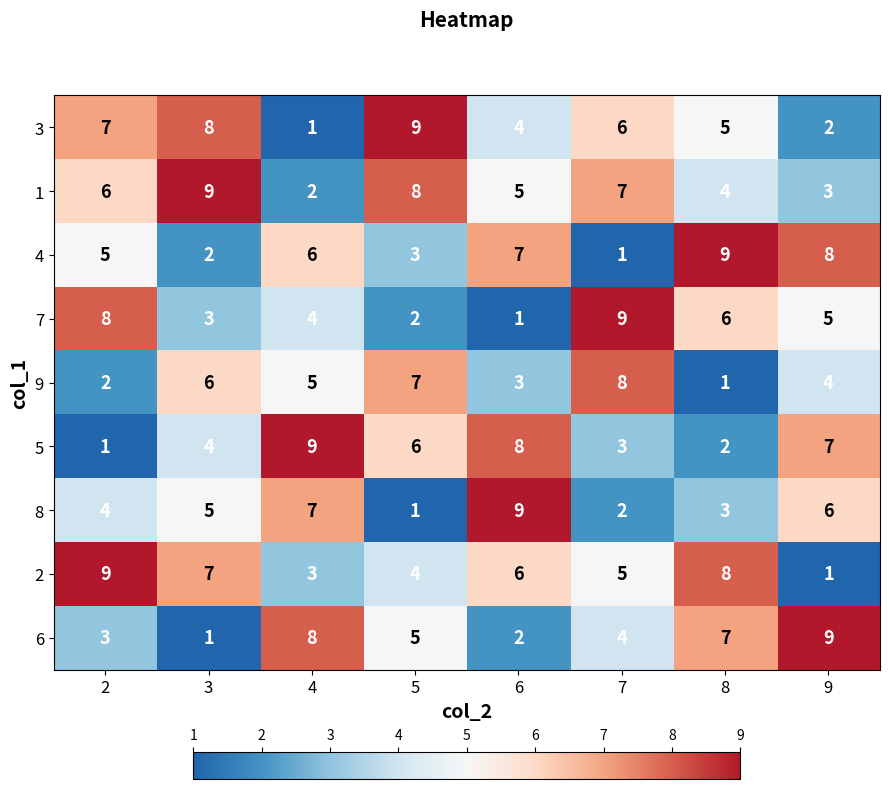

What is the difference between the second highest and second lowest values in the 5 series?

6